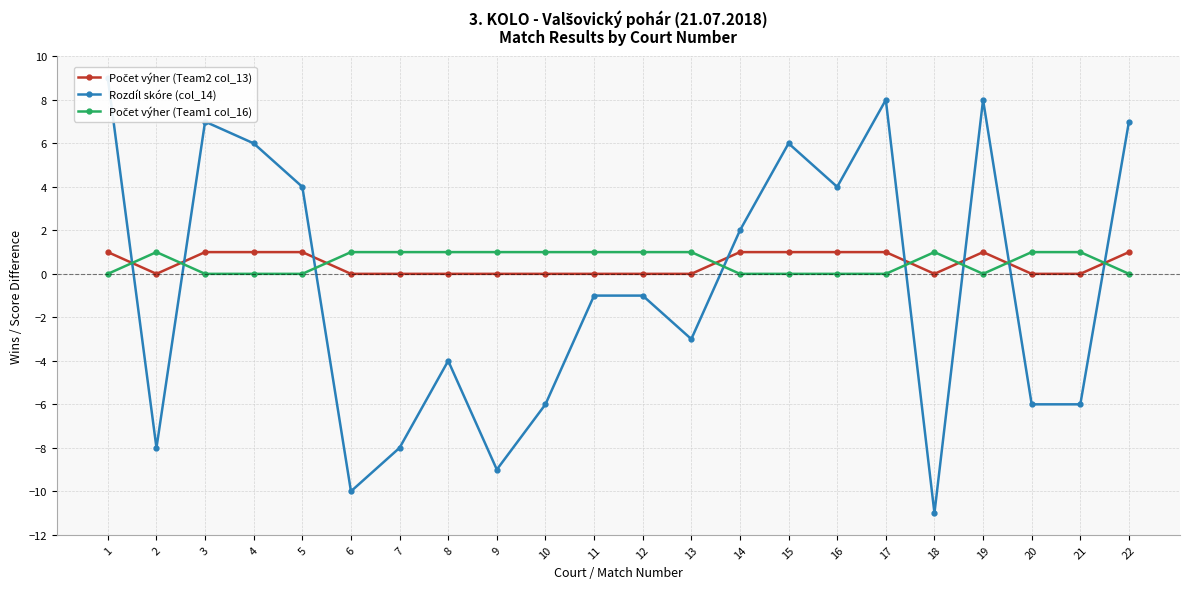

Rank the categories by Počet výher (Team1 col_16) value from highest to lowest.

2, 6, 7, 8, 9, 10, 11, 12, 13, 18, 20, 21, 1, 3, 4, 5, 14, 15, 16, 17, 19, 22